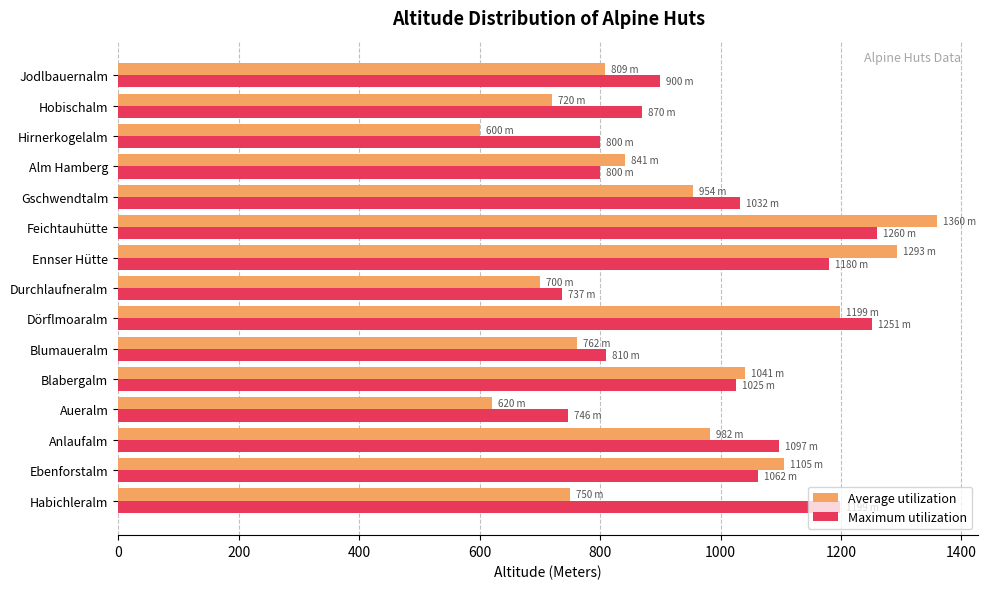

At how many categories does at least one series exceed 1003?

8